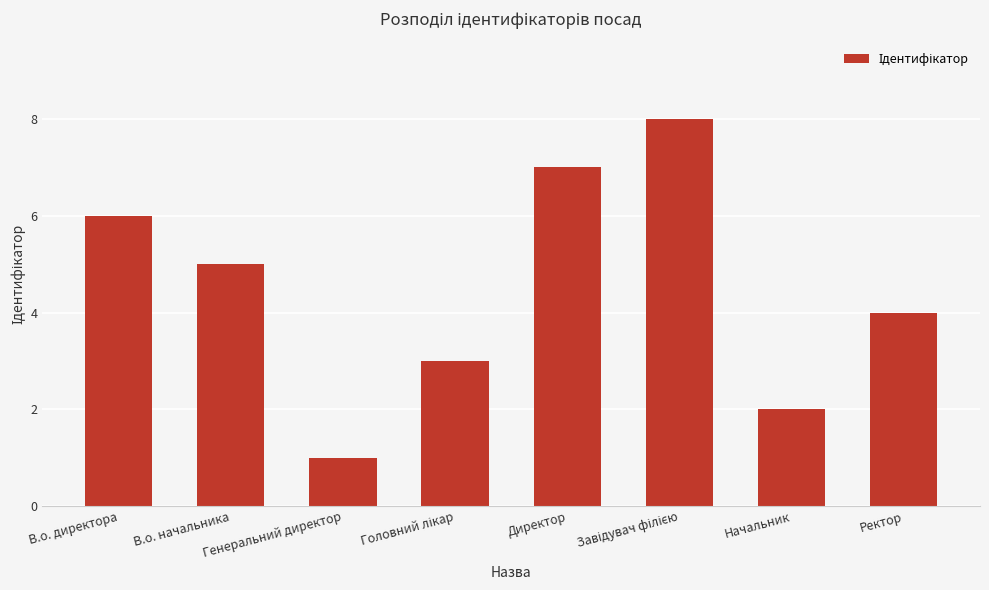

Which category has the lowest value across all series?

Генеральний директор